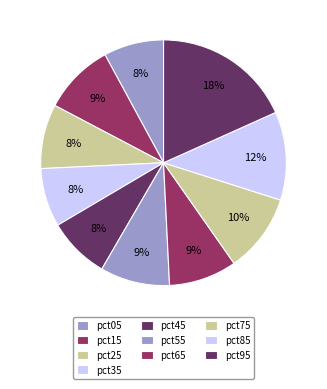

Count the number of slices in the pie.

10